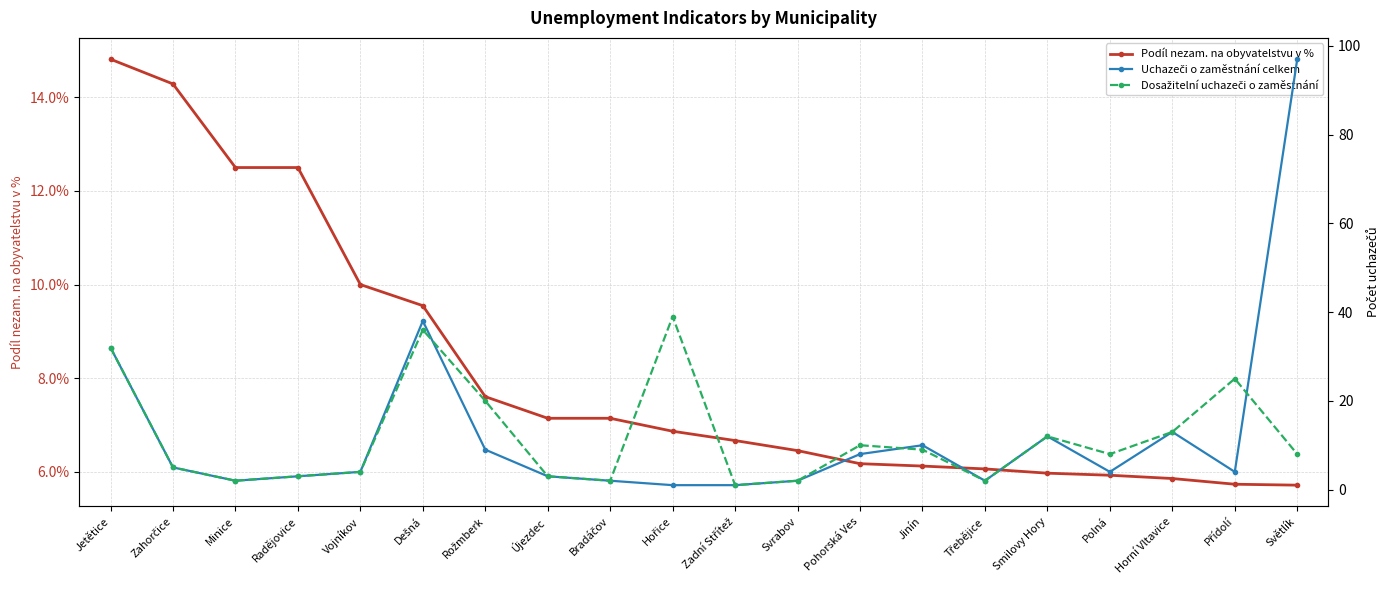

Which series has the largest total across all categories?

Uchazeči o zaměstnání celkem